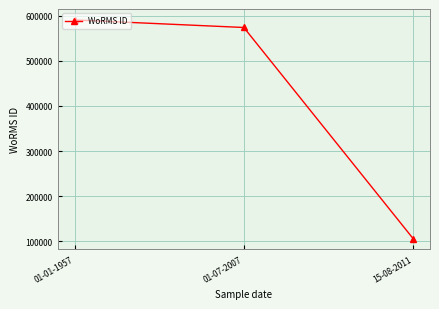

What is the maximum value shown in the chart?

590566